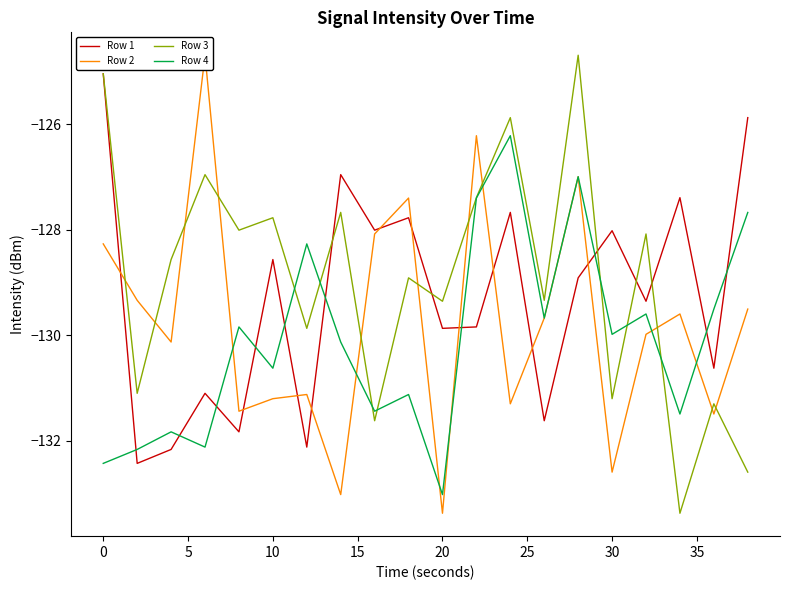

What is the maximum value for Row 4?

-126.2